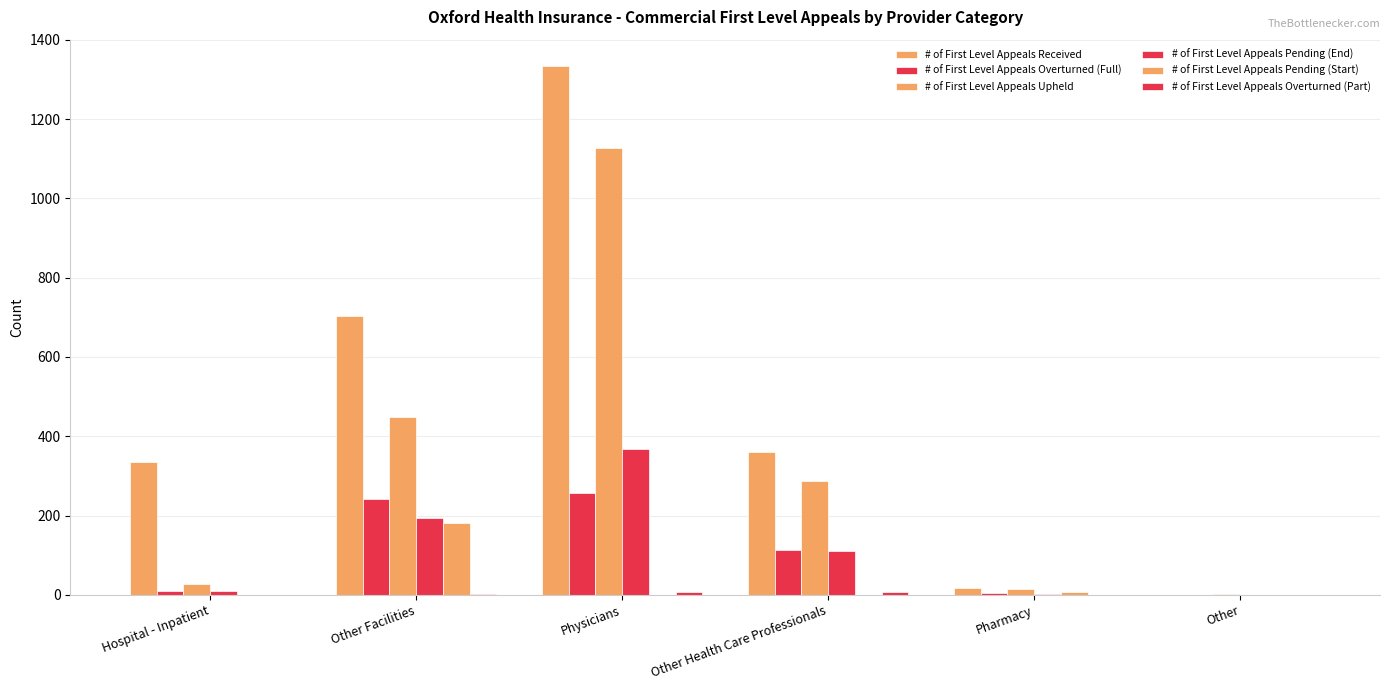

At Hospital - Inpatient, list the series in order from smallest to largest.

# of First Level Appeals Pending (Start), # of First Level Appeals Overturned (Part), # of First Level Appeals Pending (End), # of First Level Appeals Overturned (Full), # of First Level Appeals Upheld, # of First Level Appeals Received